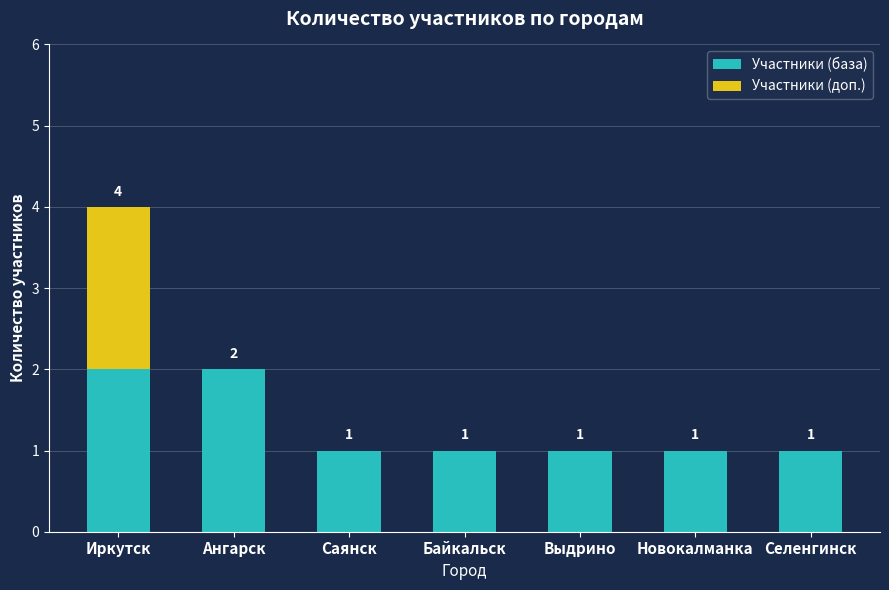

What is the total value across all series at Иркутск?

4